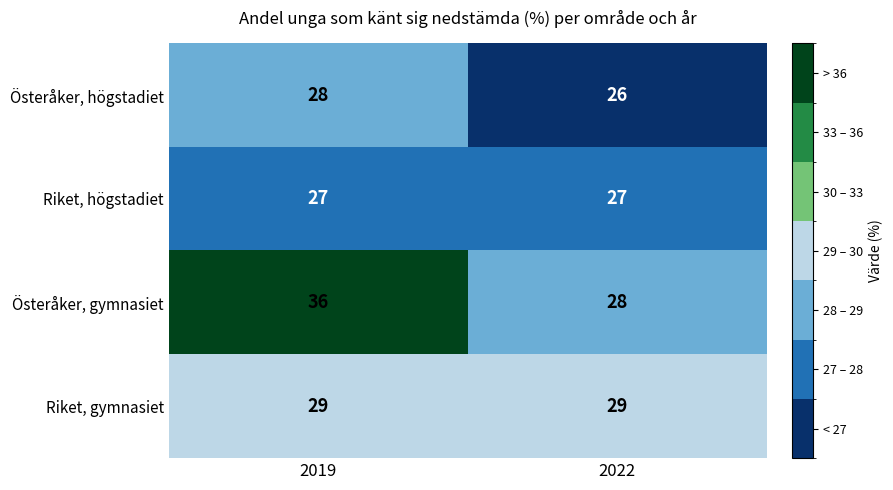

Which series changed the most between 2019 and 2022?

Österåker, gymnasiet